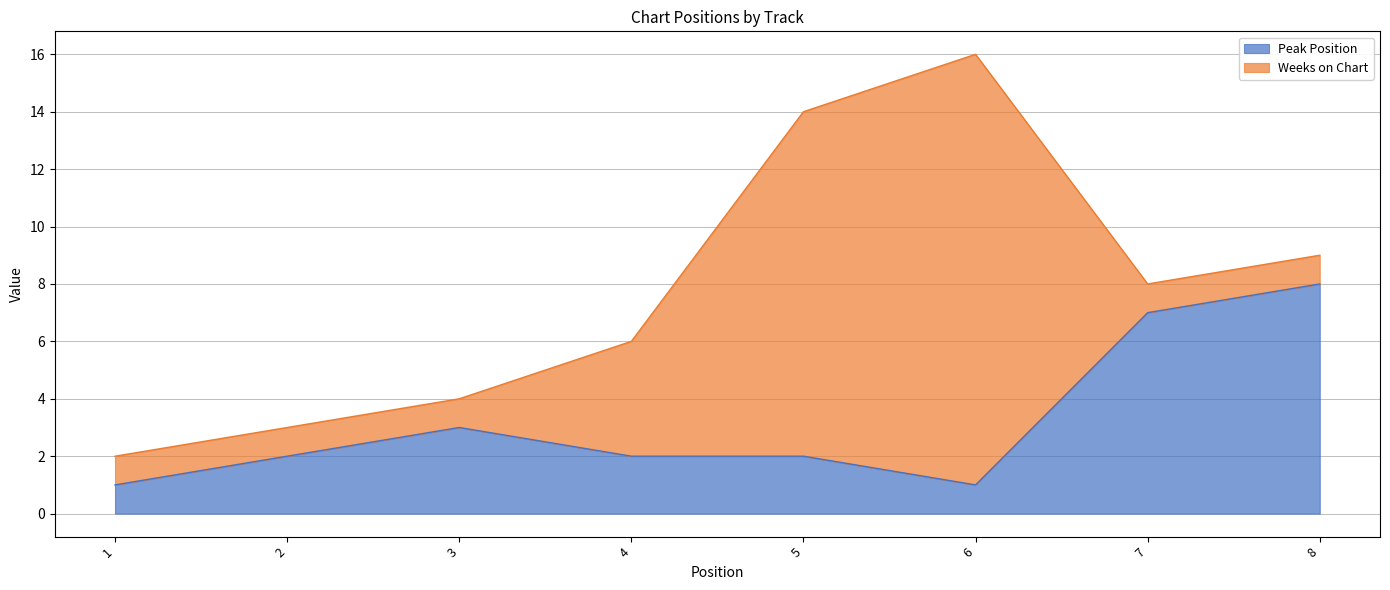

Reading left to right, what are all the values shown in this chart?

1=1	2=2	3=3	4=2	5=2	6=1	7=7	8=8